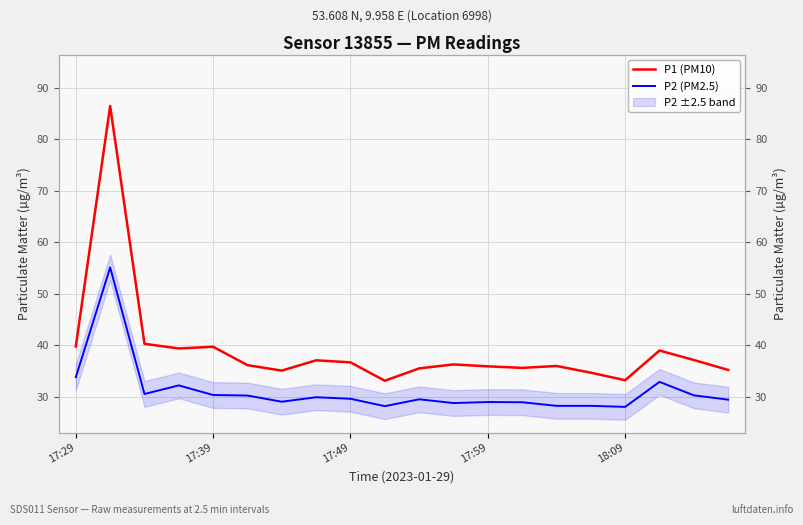

True or false: P1 (PM10) and P2 (PM2.5) intersect in this chart.

False